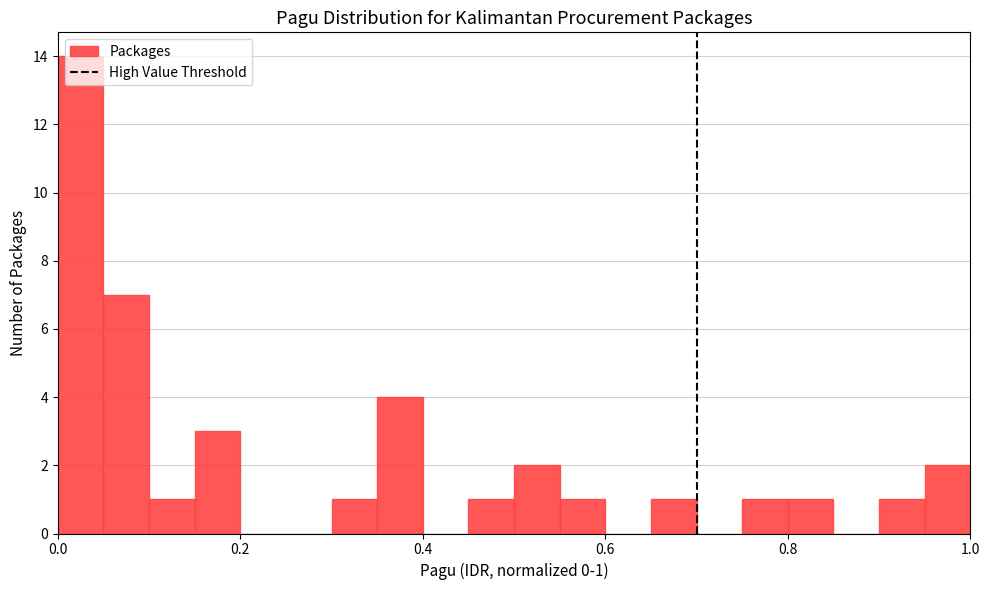

Around what value on the x-axis is the tallest bar? Give the approximate position of its centre, as read against the axis.

0.02